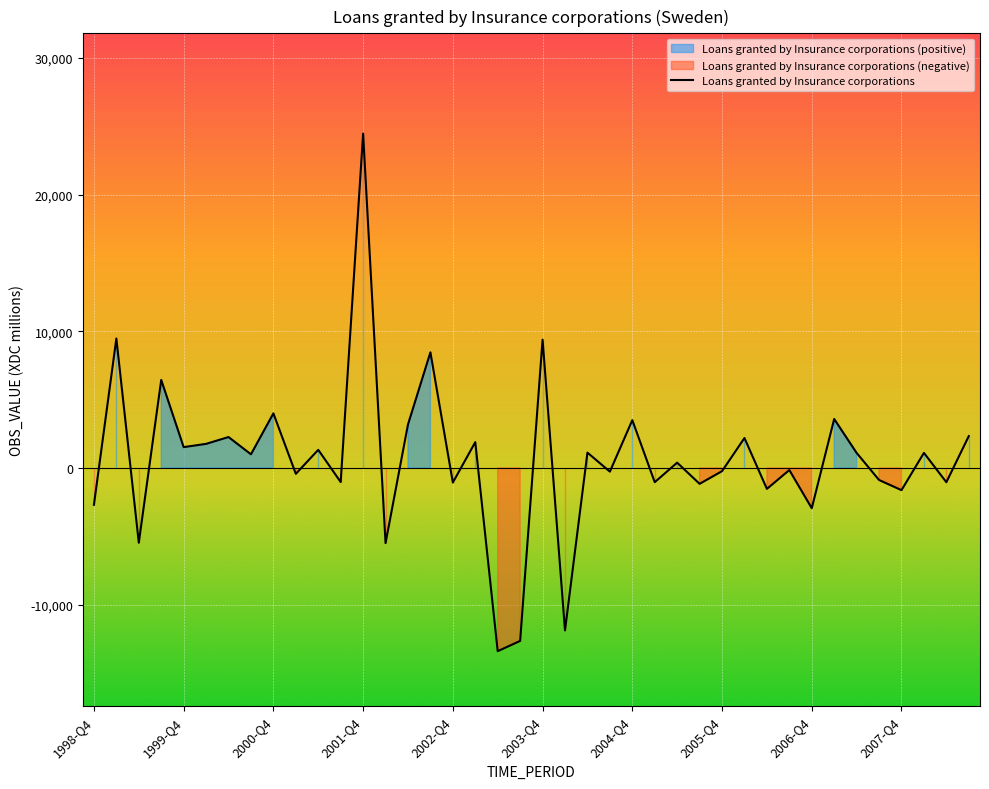

What is the difference between the values at 1999-Q1 and 2004-Q2?

8351